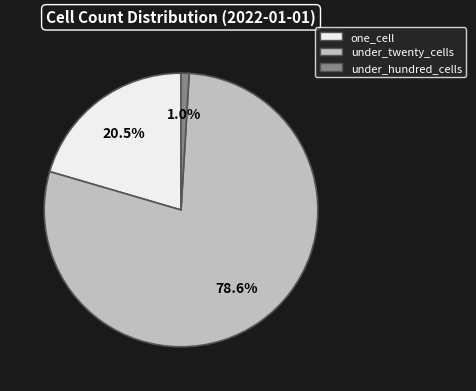

To the nearest percent, what is the difference between the largest and smallest slice percentages?

78%